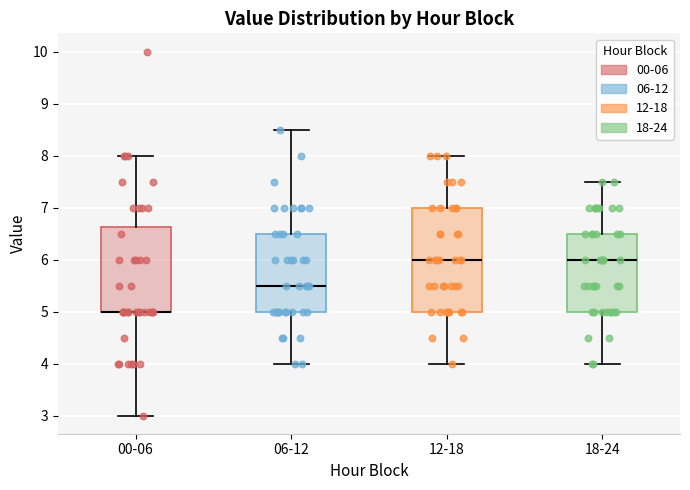

Where does the upper whisker of the box for 00-06 end on the y-axis? The values are not printed on the chart, so give them approximately, as read against the axis.

8.0